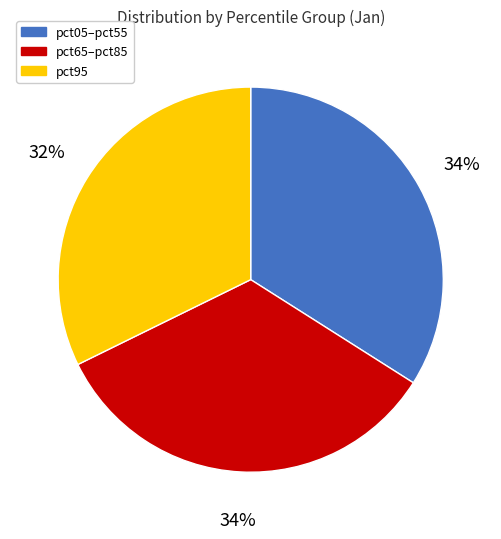

Is pct95 the majority of the pie?

No